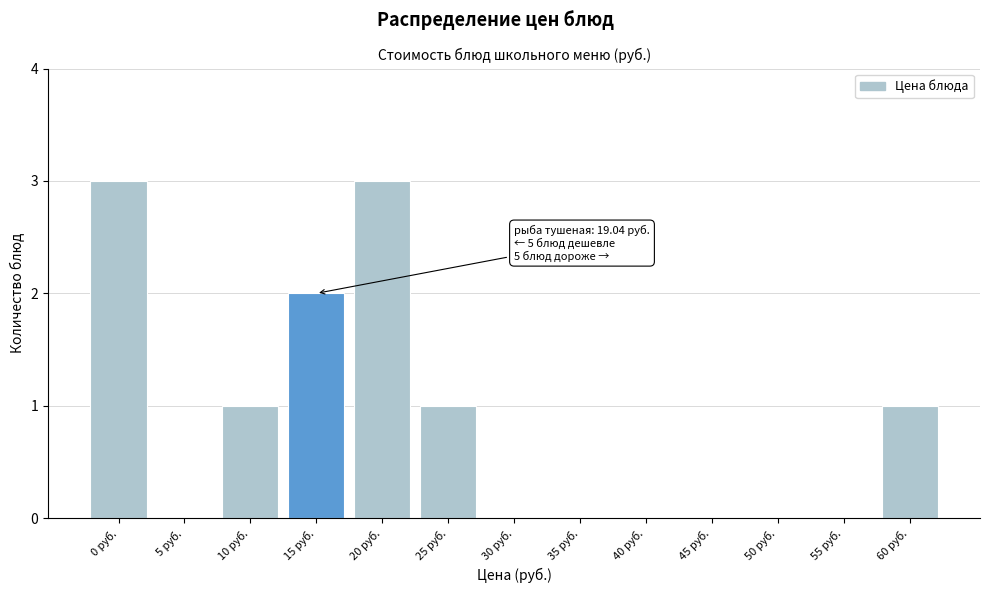

Reading right to left, extract all data points from this chart.

60 руб.=1	55 руб.=0	50 руб.=0	45 руб.=0	40 руб.=0	35 руб.=0	30 руб.=0	25 руб.=1	20 руб.=3	15 руб.=2	10 руб.=1	5 руб.=0	0 руб.=3